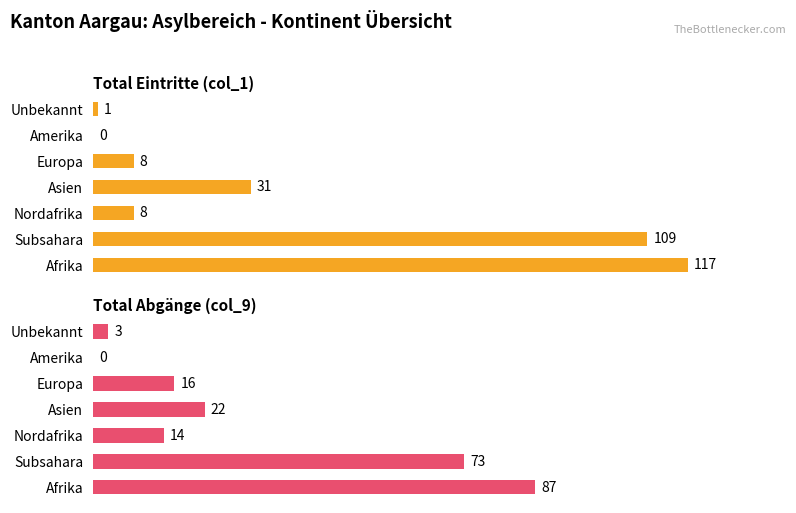

Are the bars horizontal?

Yes